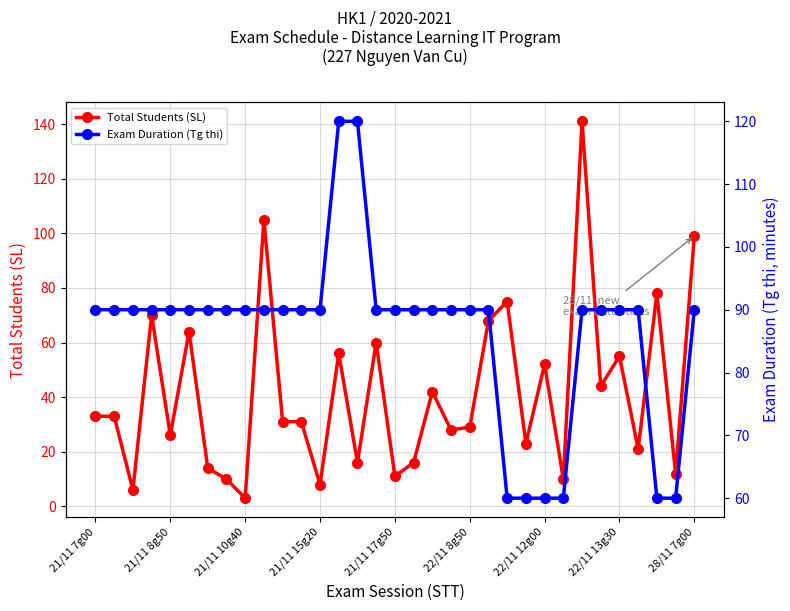

What is the minimum value for Total Students (SL)?

3